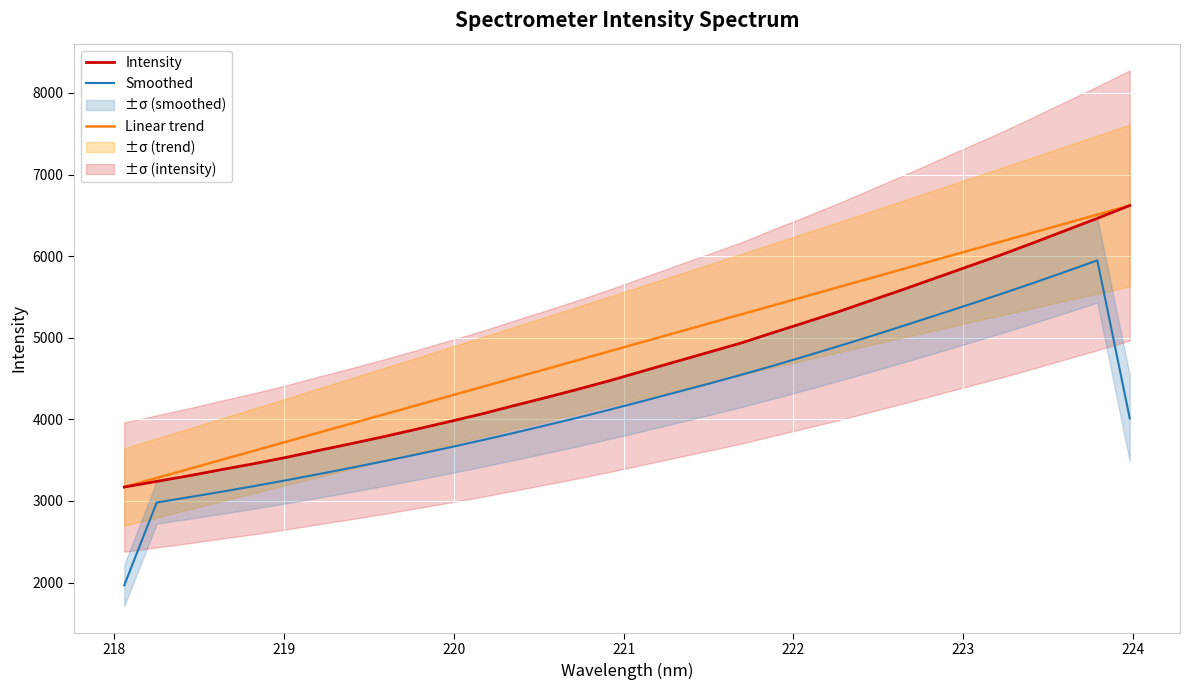

What is the lowest value of the Intensity series?

3170.2